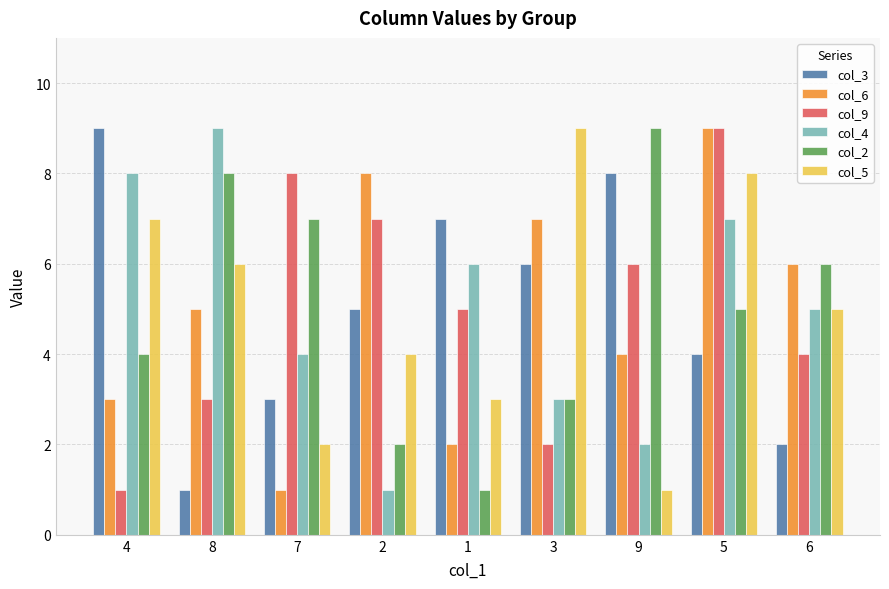

The col_4 series shows 5 at 8. True or false?

False